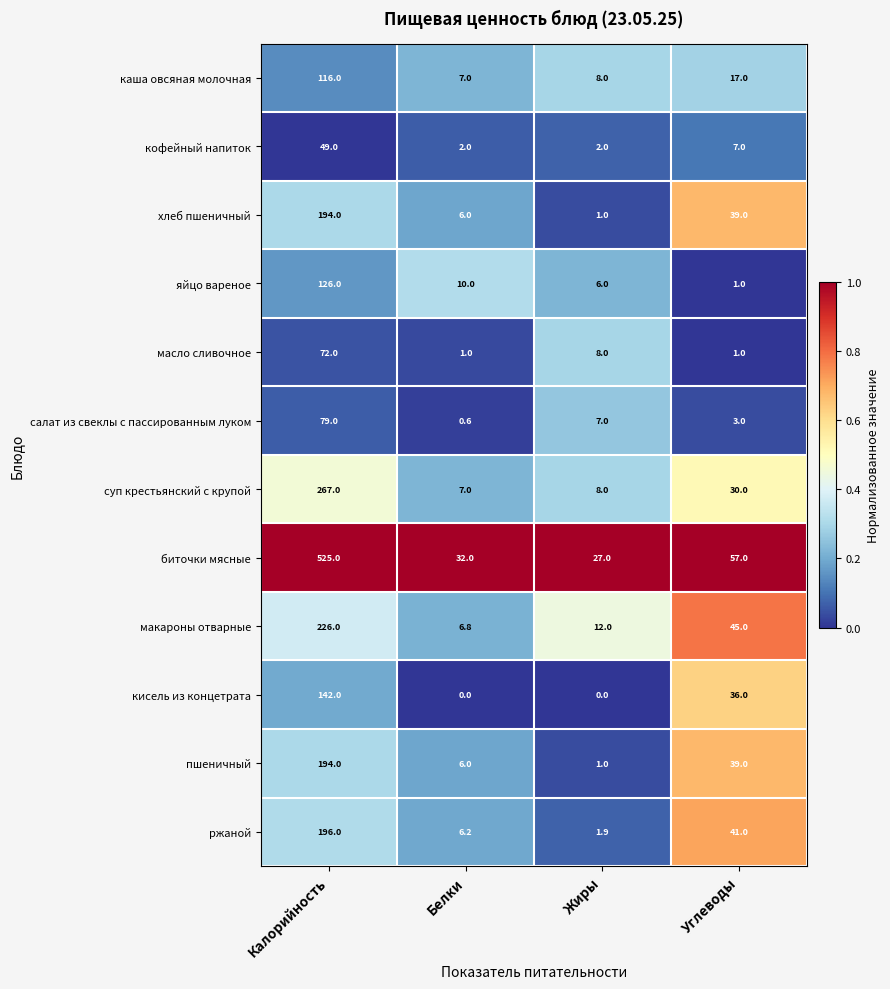

Count the number of data series in this chart.

12